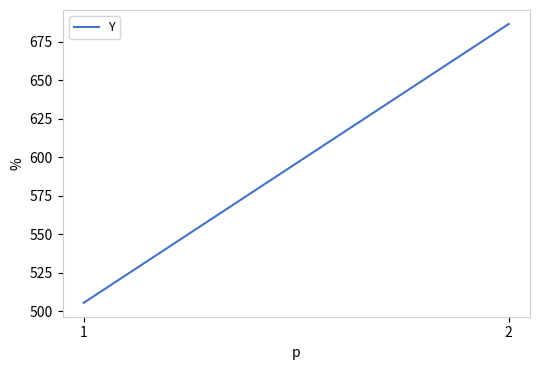

At which label is the value closest to 596?

1